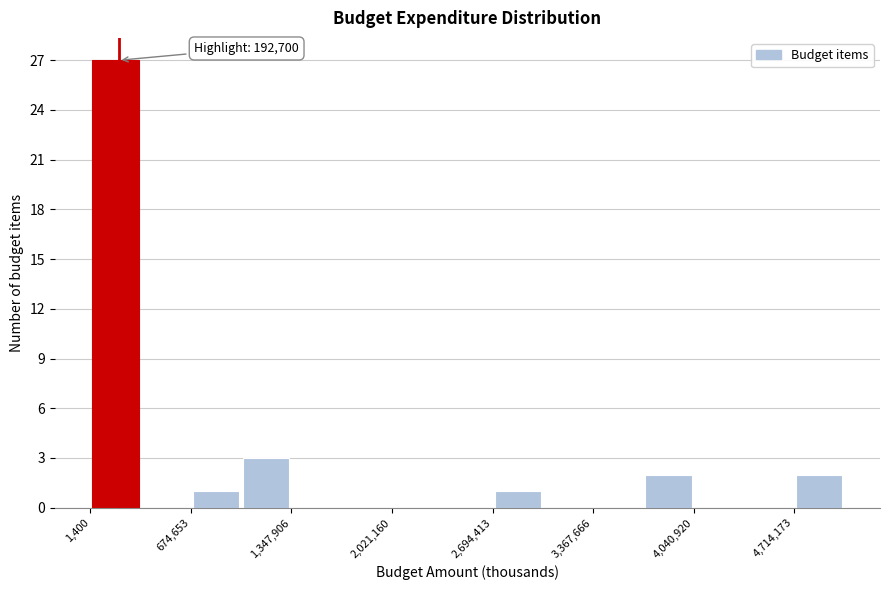

Read against the x-axis, roughly where is the centre of the tallest bar?

200000